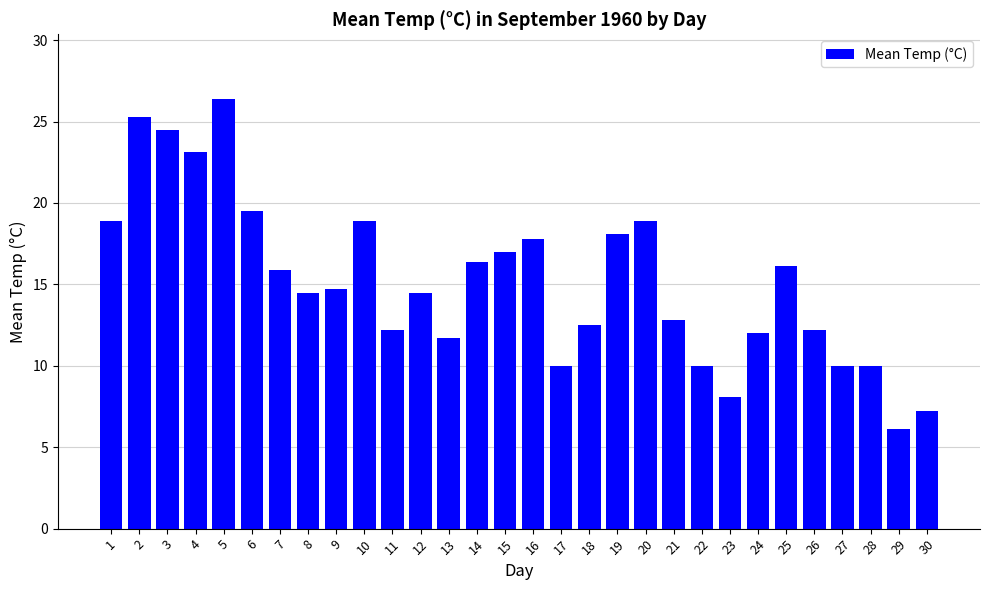

What is the sum of the values at 22 and 30?

17.2